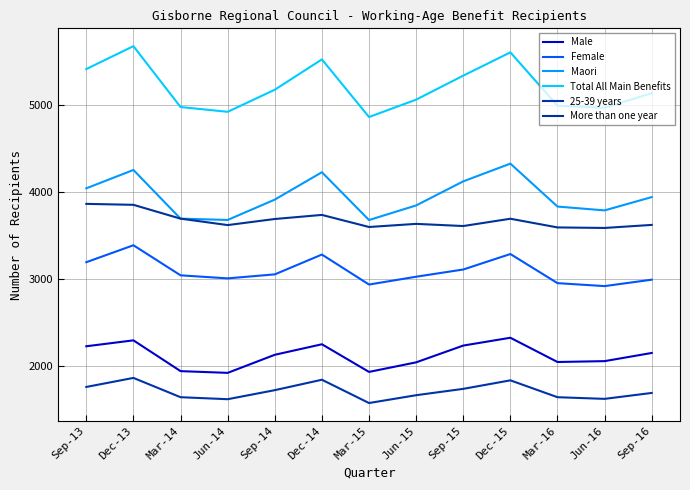

Which label corresponds to the smallest value in the chart?

Mar-15